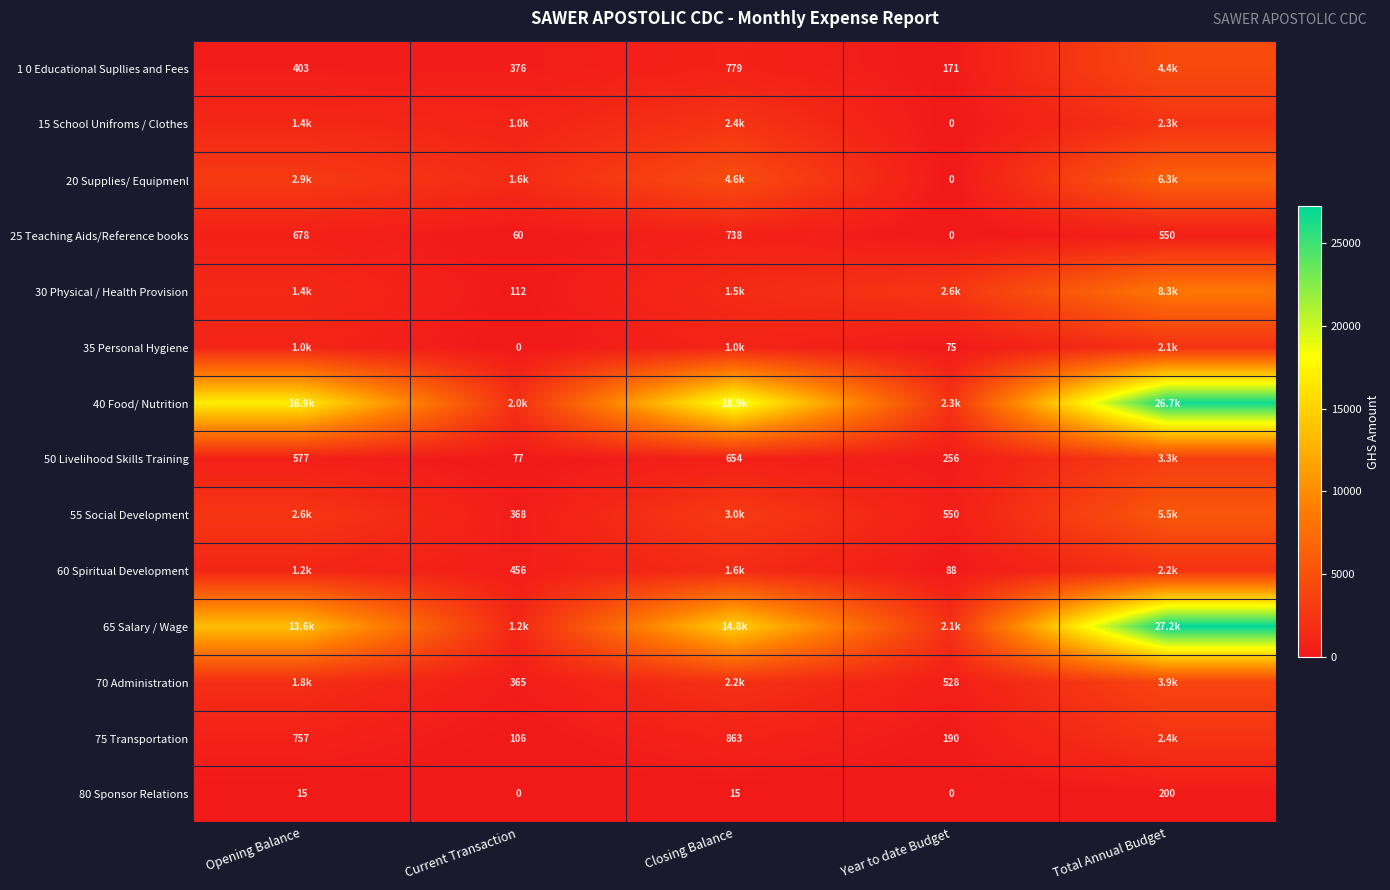

Is it true that 75 Transportation equals 37.3 at Current Transaction?

False